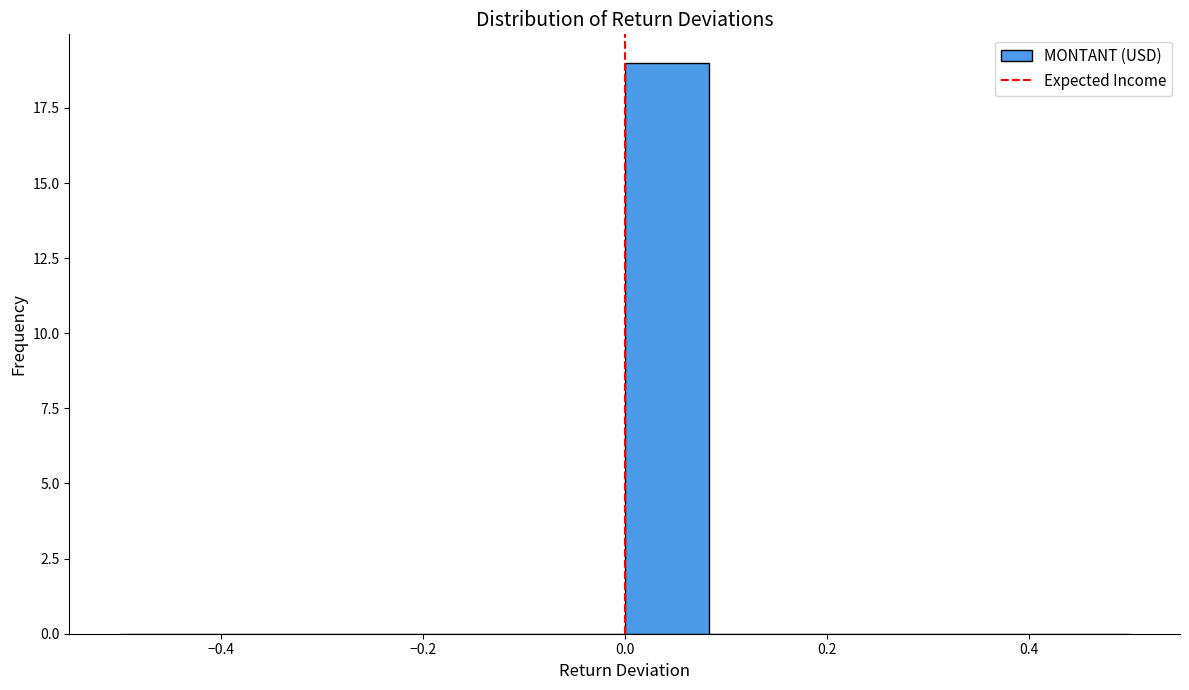

What is the height of the bar covering 0.00 to 0.08 on the x-axis? Neither the bar edges nor the heights are printed on the chart, so give them approximately, as read against the axes.

19